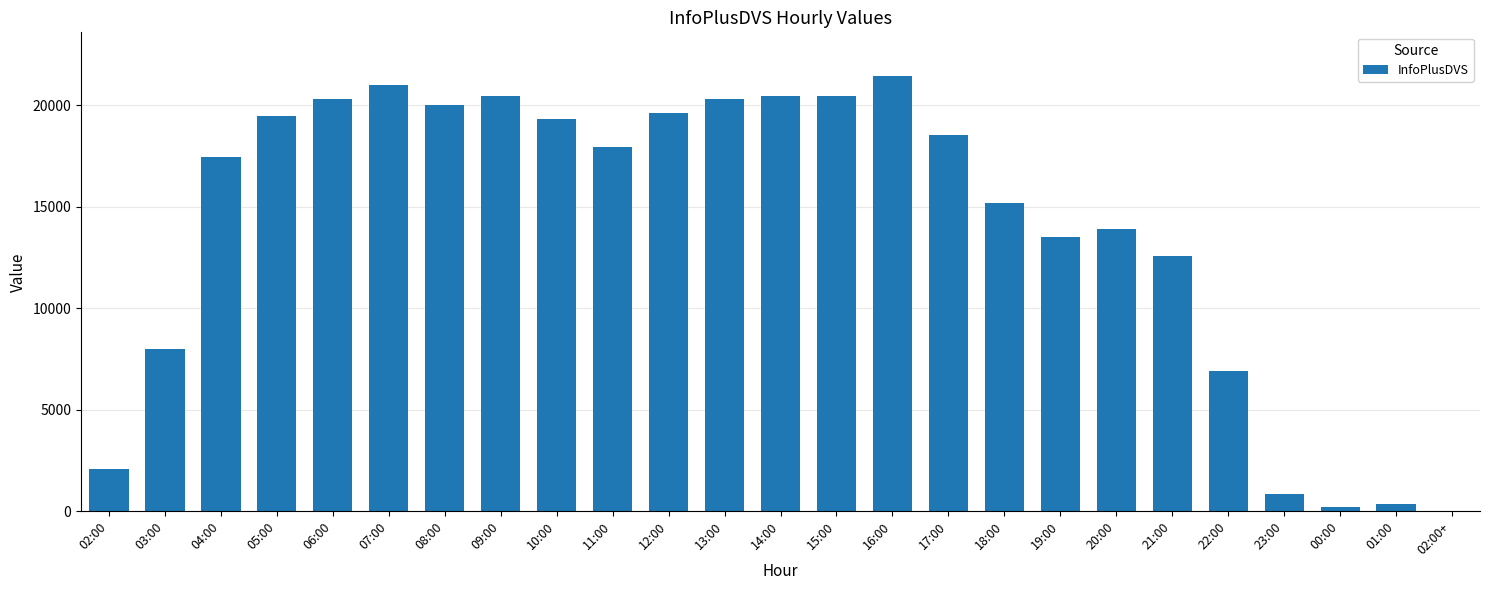

Approximately how many times larger is the value at 13:00 compared to 00:00?

84.4